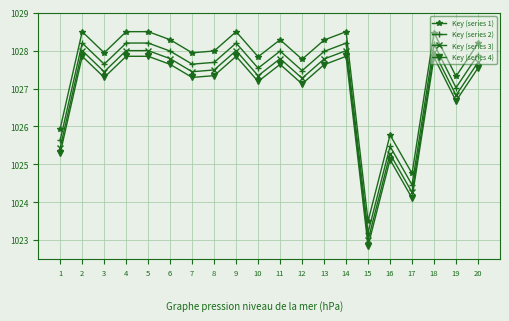

The value of Key (series 4) at 17 is 1024.1. True or false?

True